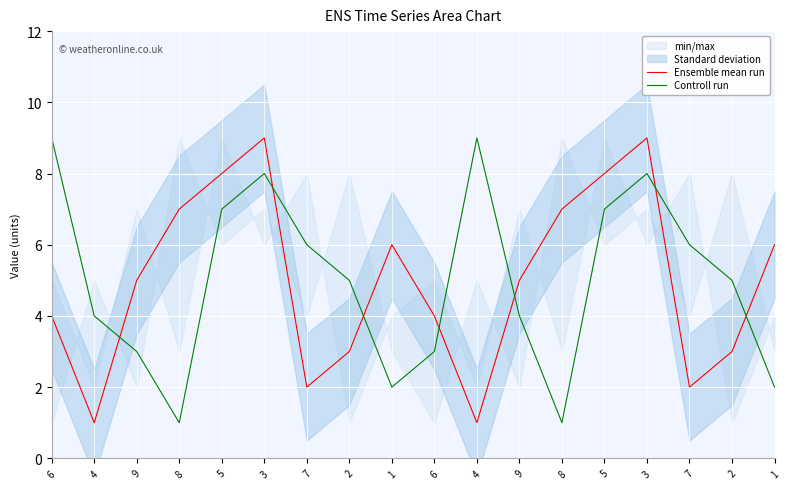

At which category does Ensemble mean run reach its first local valley?

4